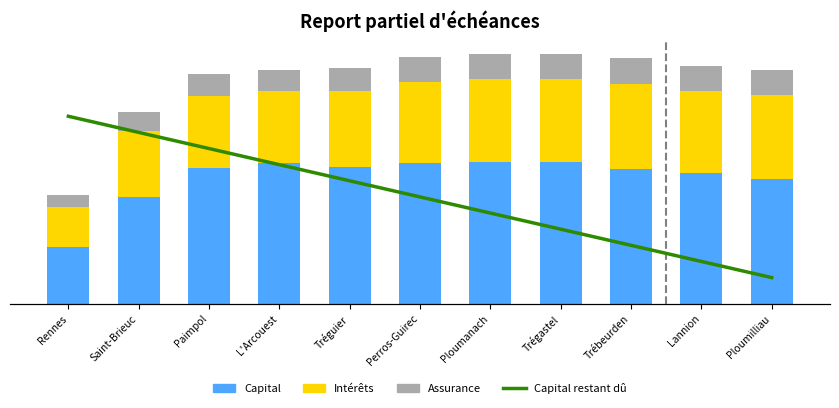

List the series in order of their overall mean, lowest first.

Assurance, Intérêts, Capital, Capital restant dû